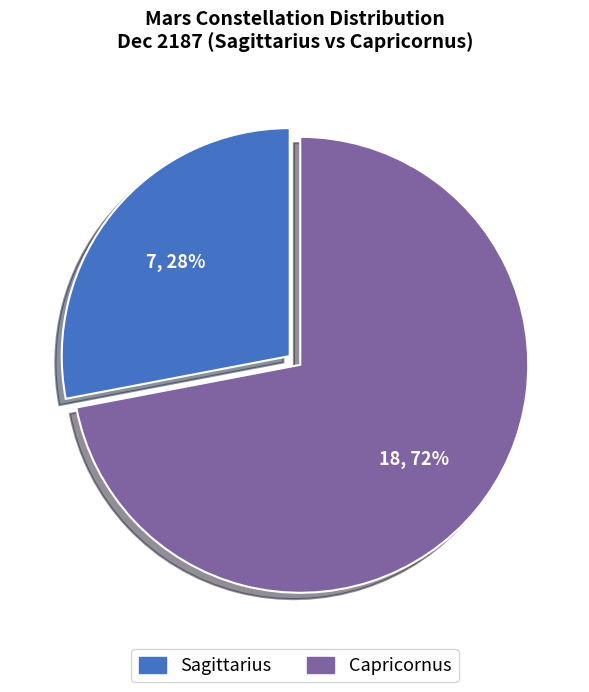

To the nearest percent, what is the average slice percentage?

50%